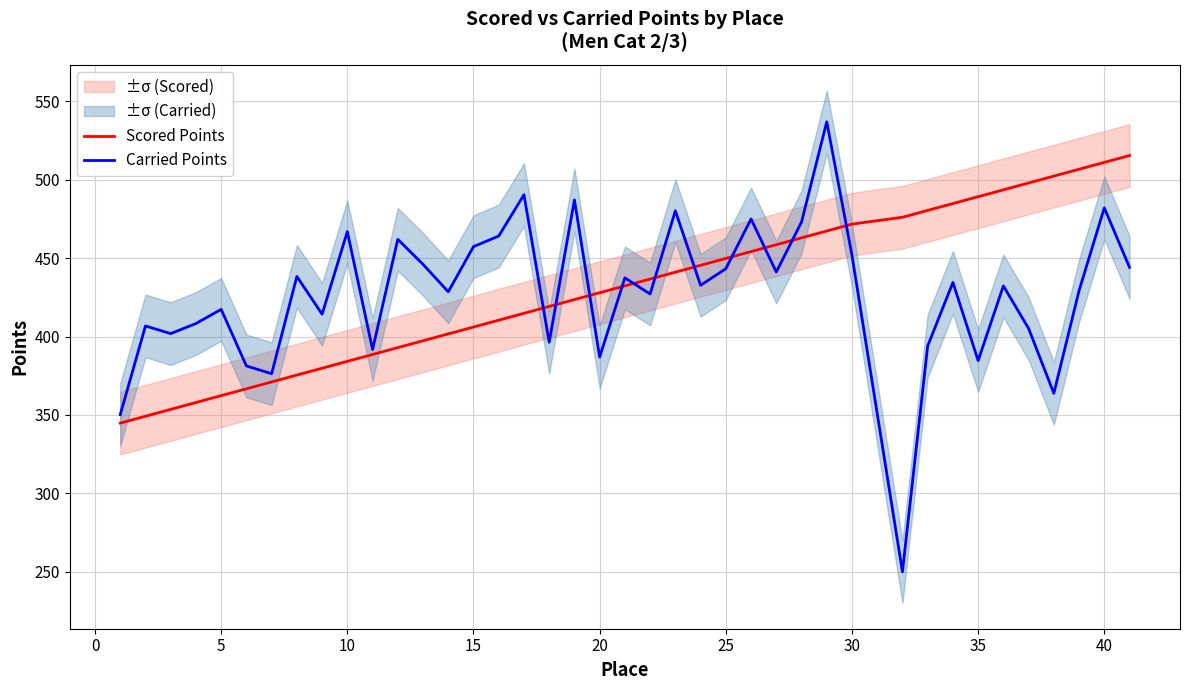

What is the highest value of the Scored Points series?

515.5